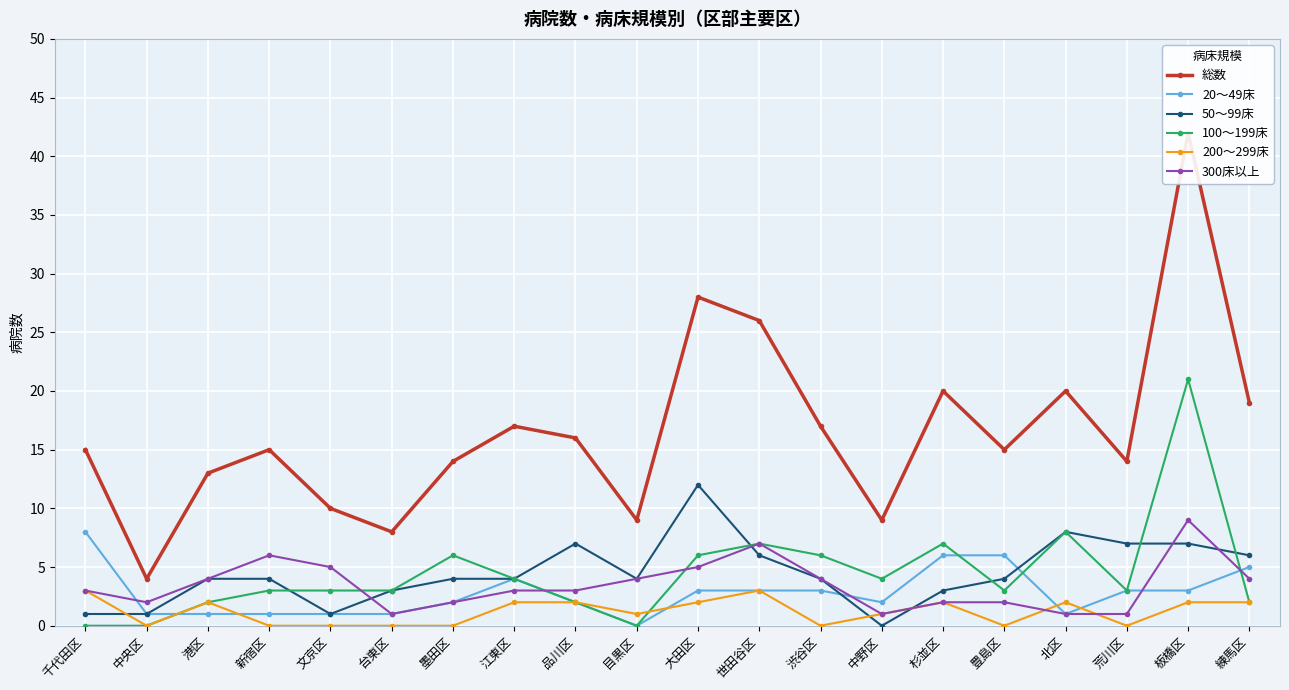

List the labels in order of 100～199床 value, smallest first.

千代田区, 中央区, 目黒区, 港区, 品川区, 練馬区, 新宿区, 文京区, 台東区, 豊島区, 荒川区, 江東区, 中野区, 墨田区, 大田区, 渋谷区, 世田谷区, 杉並区, 北区, 板橋区